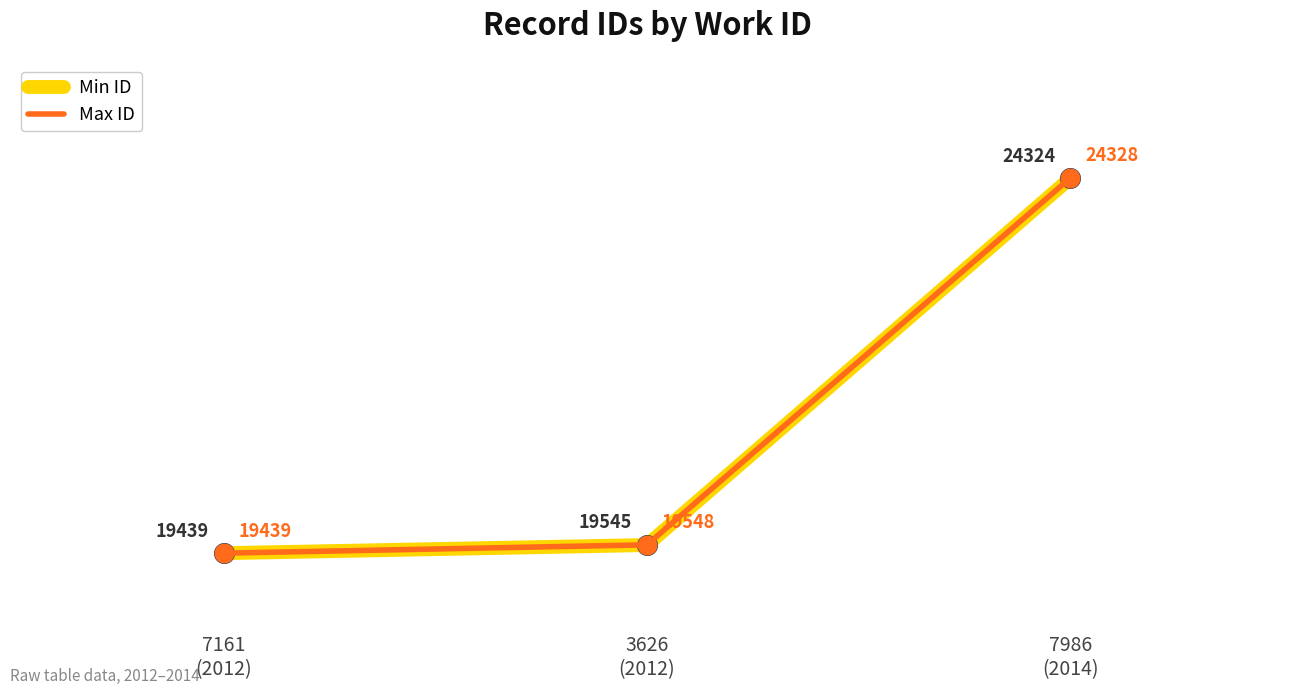

At how many categories does at least one series exceed 23647?

1